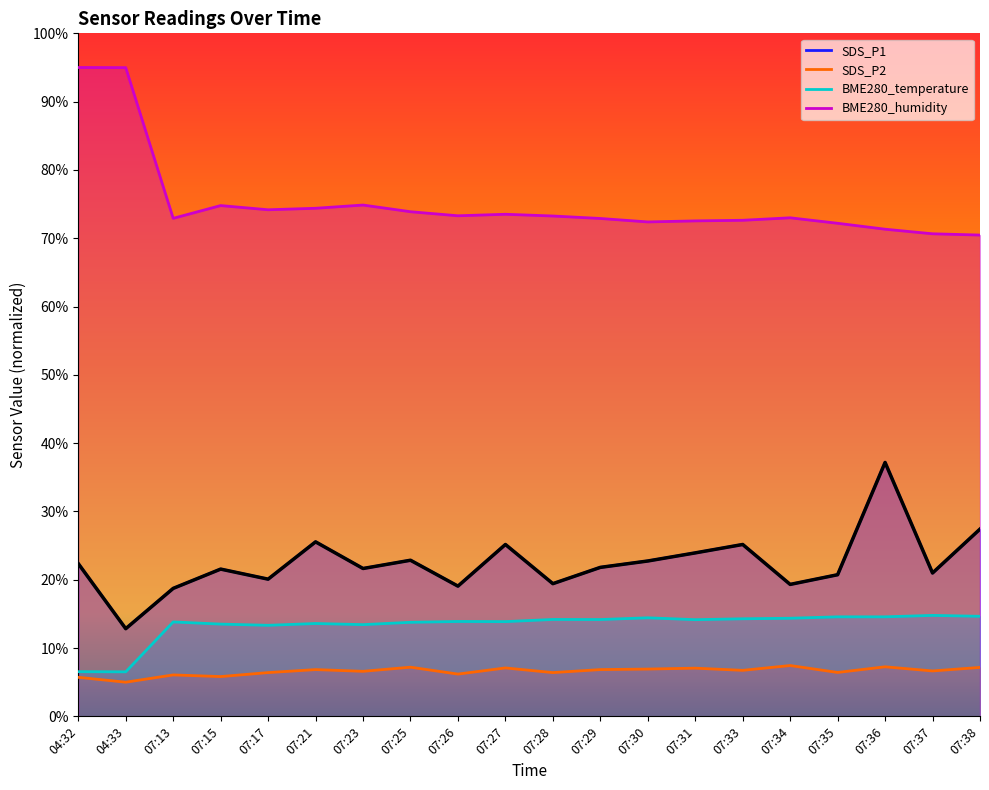

Does the chart have visible grid lines?

No